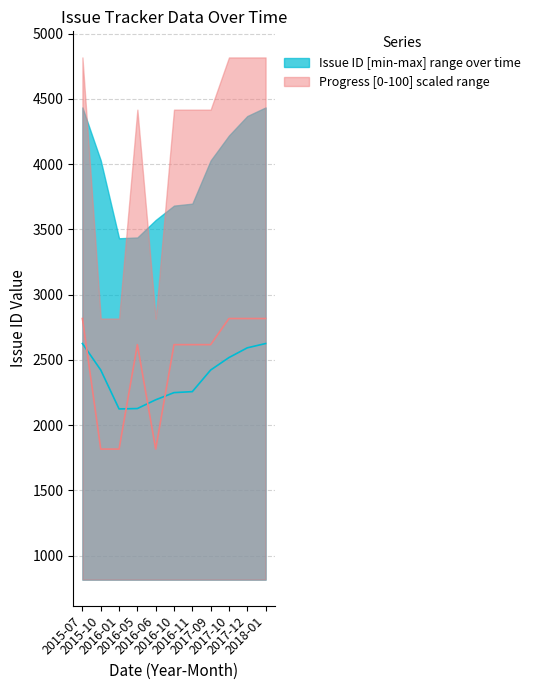

What is the label of the 8th point from the left?

2017-09